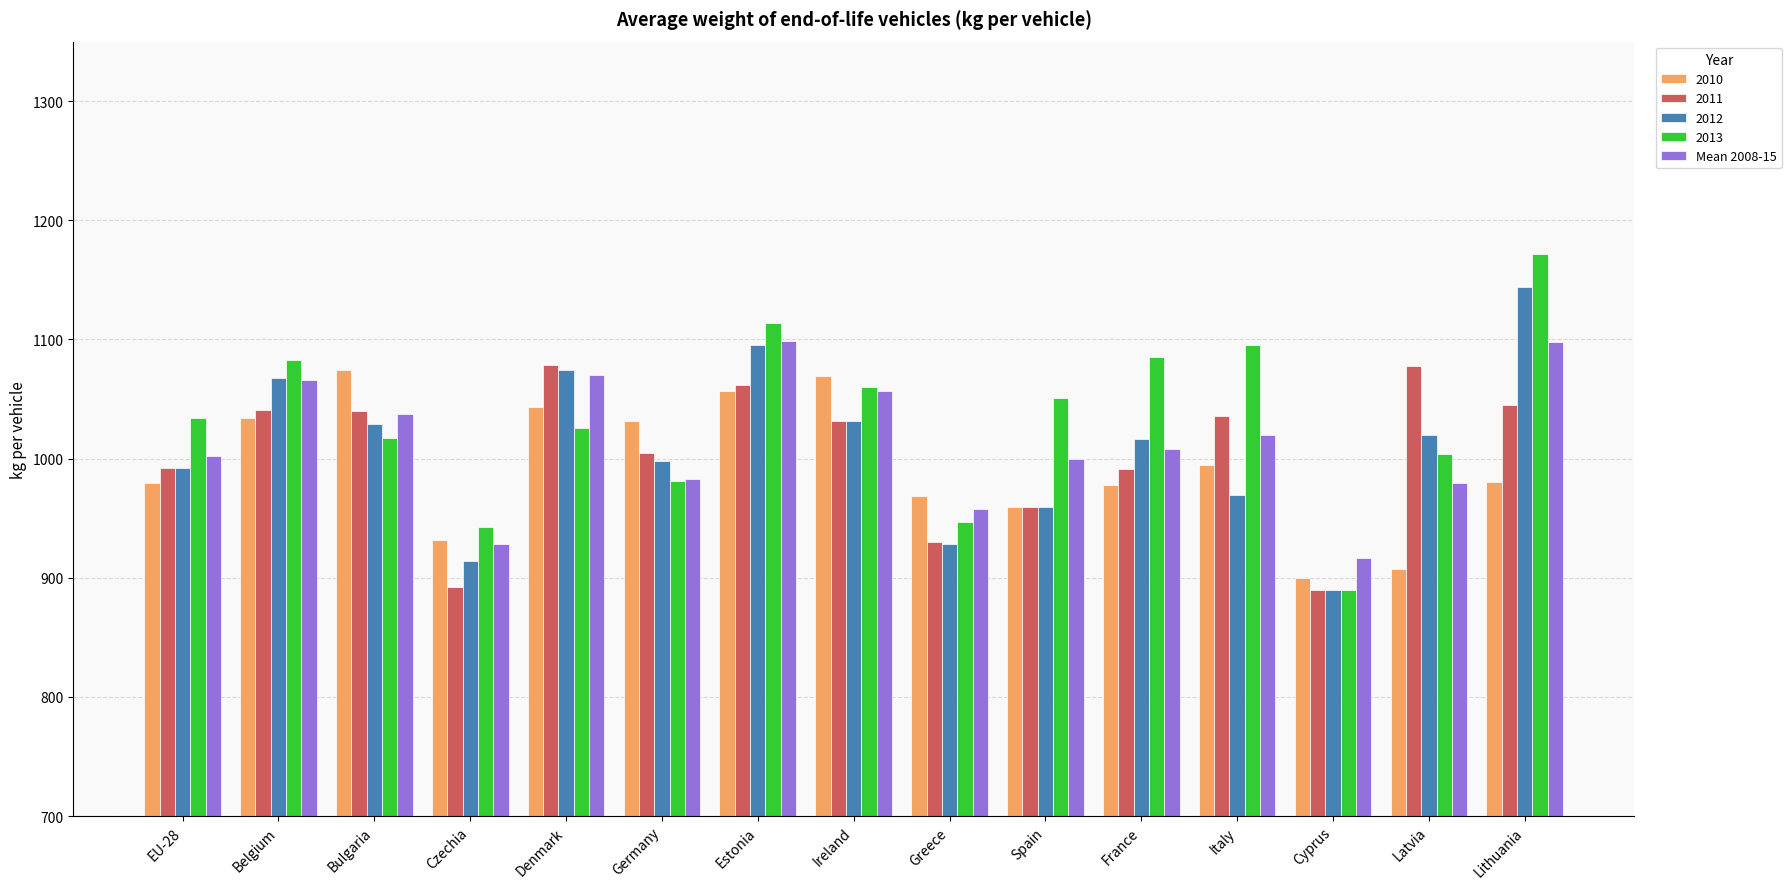

What value does the 2011 series have at France?

991.0